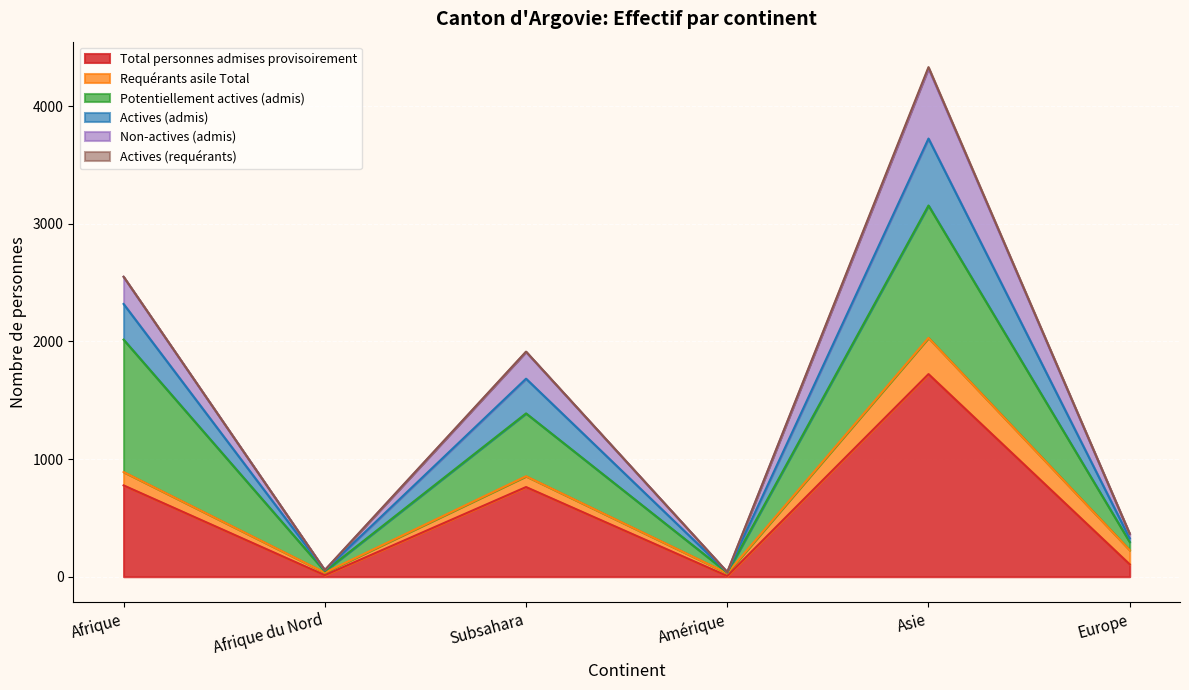

What is the average value of the Total personnes admises provisoirement series?

564